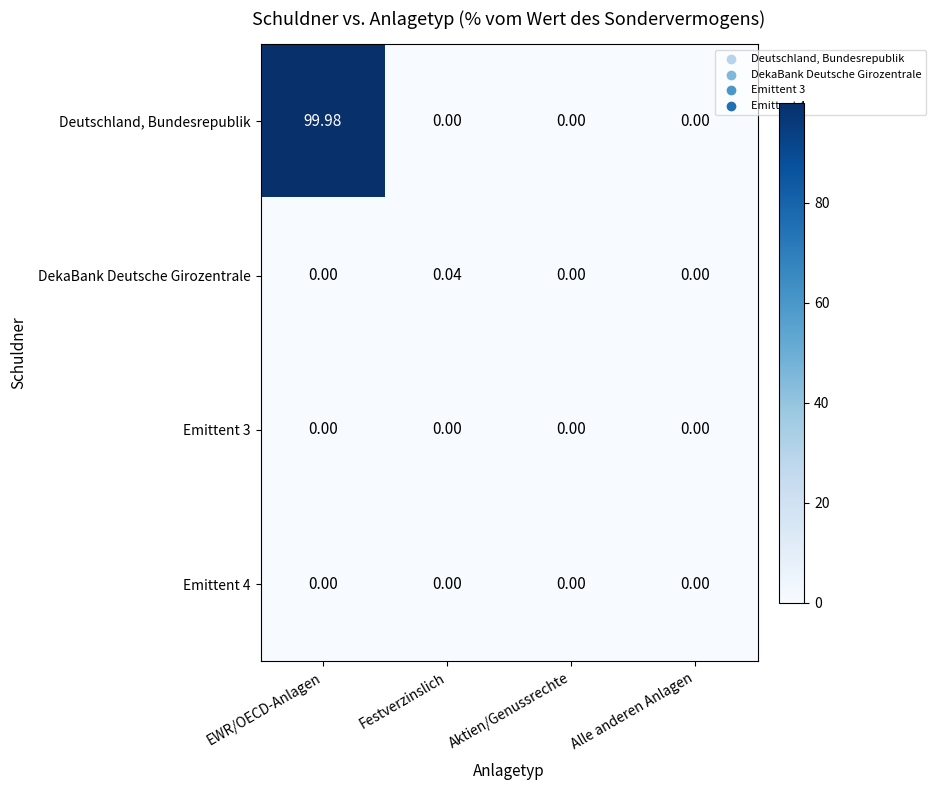

At which category is the sum across all series the highest?

EWR/OECD-Anlagen